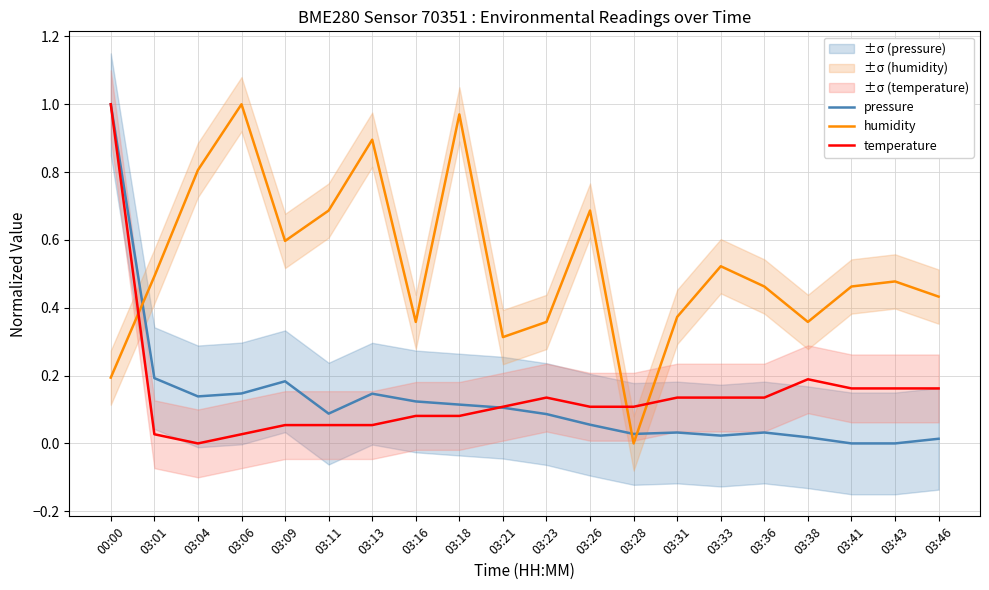

How many distinct data groups are displayed?

3